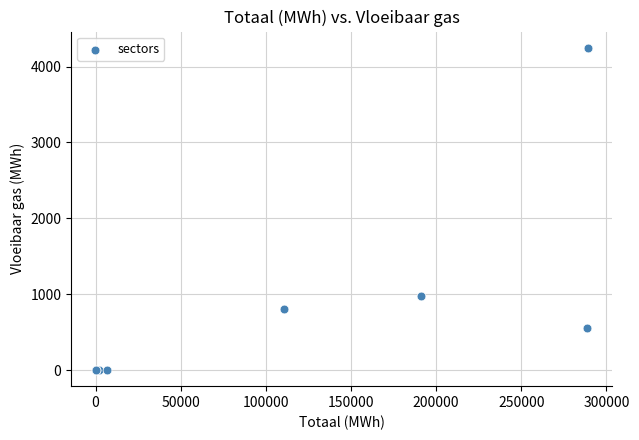

What Y value in the scatter plot is closest to 2125?

979.8